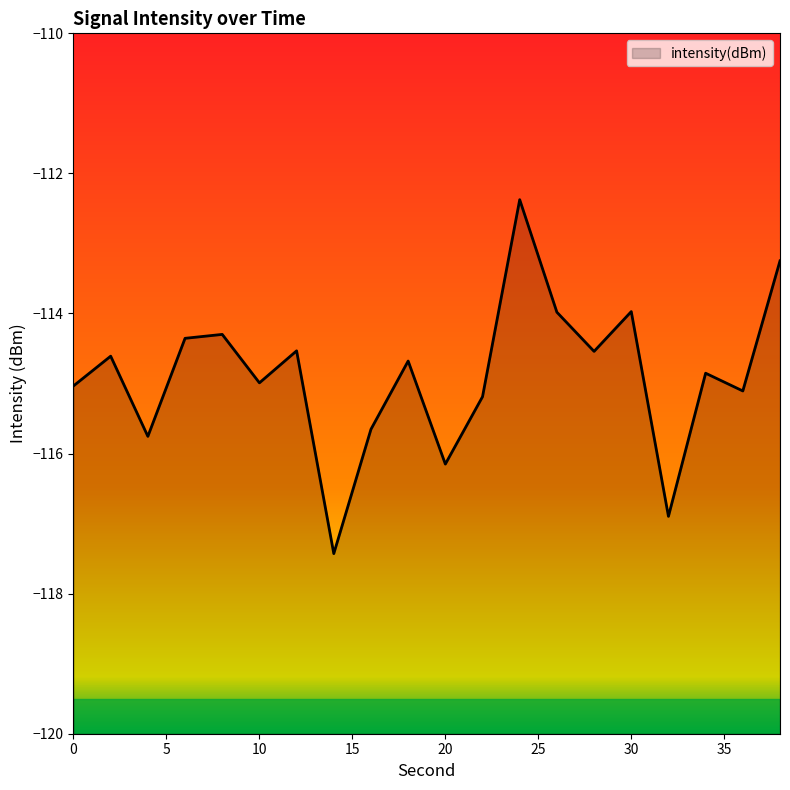

Is it true that the value at 26 is -196.8?

False